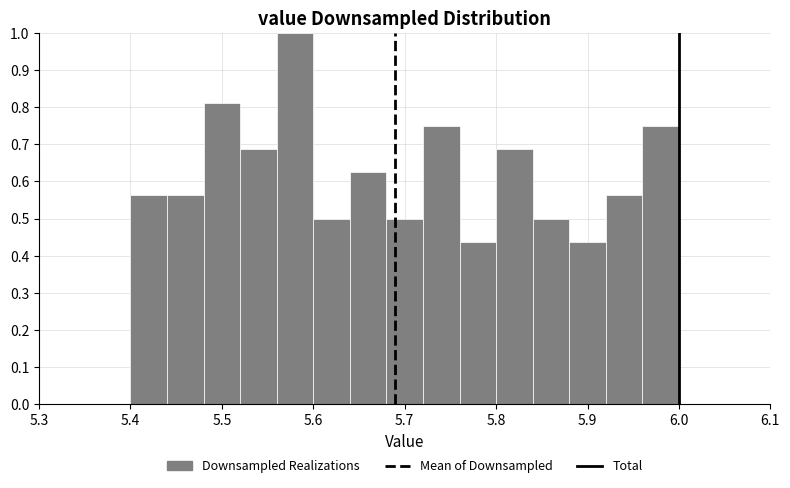

How tall is the bar that spans 5.56 to 5.60 on the x-axis? The values are not printed on the chart, so give them approximately, as read against the axis.

1.00